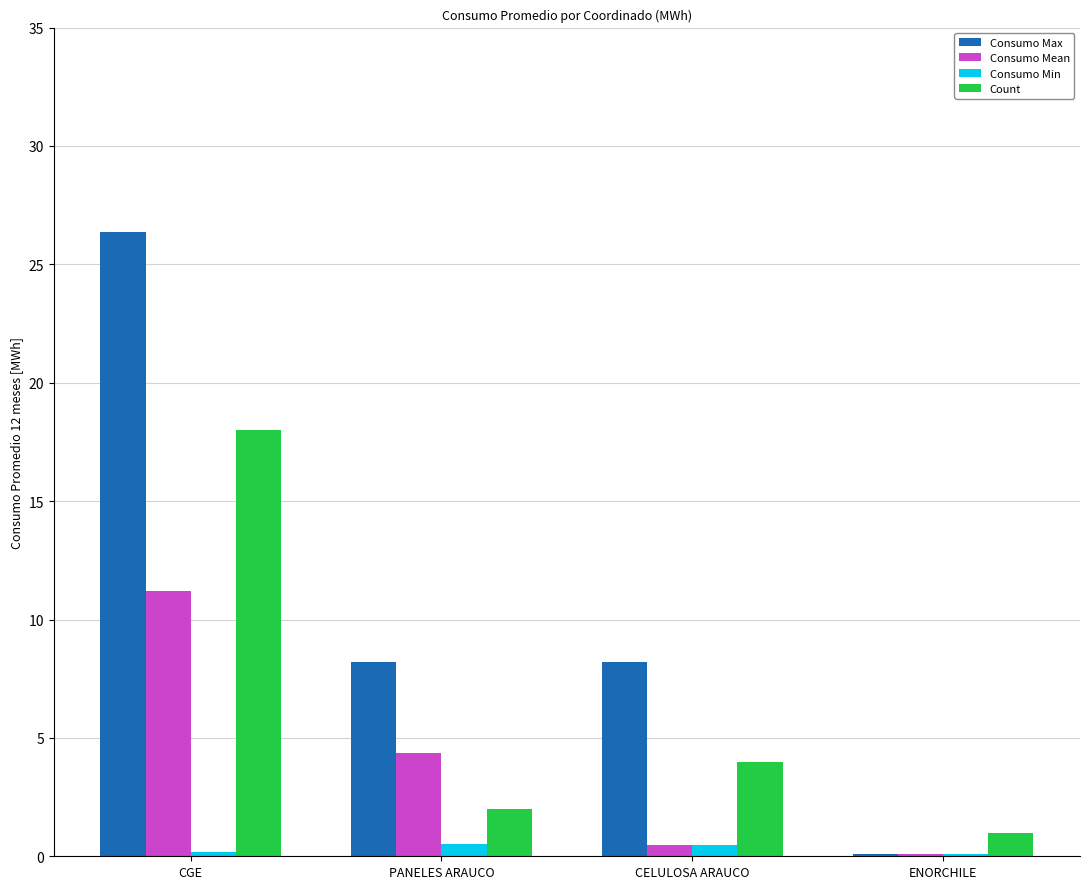

Read the Consumo Mean value at CELULOSA ARAUCO.

0.5